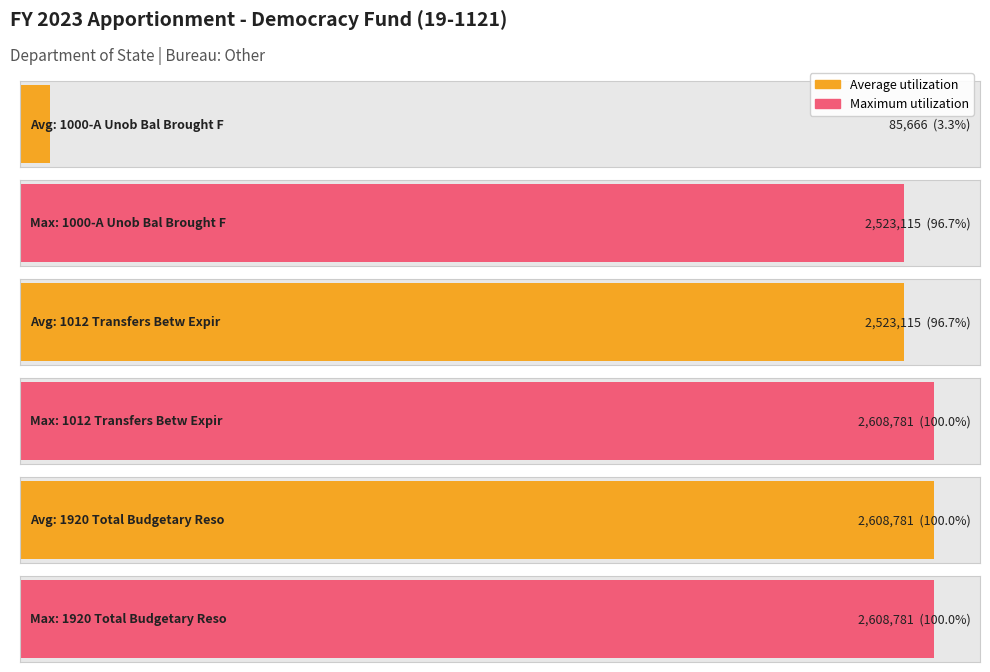

What is the sum of the Maximum utilization values at 1920 Total Budgetary Resources and 1000-A Unob Bal Brought Forward?

5131896